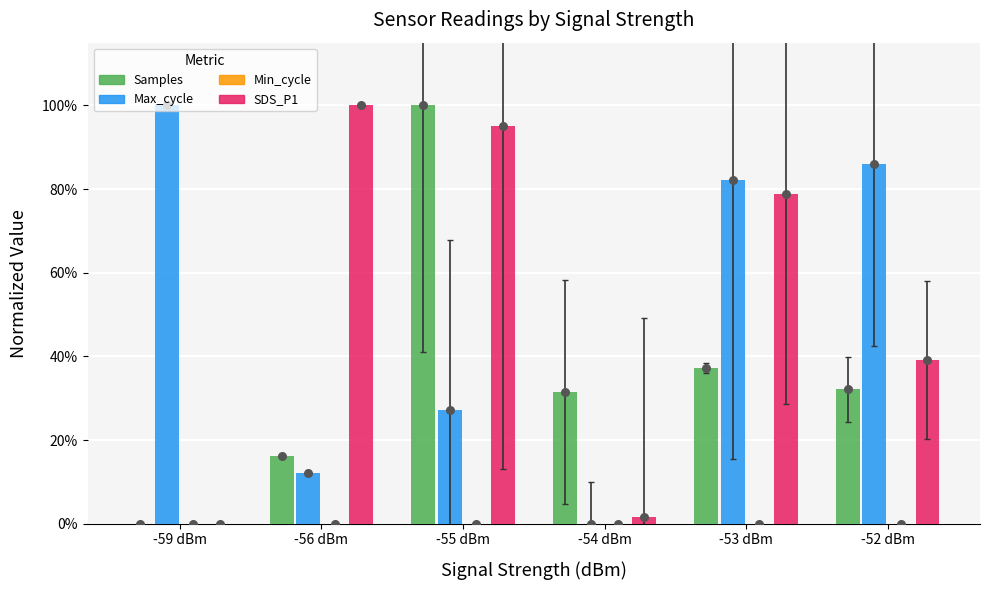

At which category is the sum across all series the highest?

-55 dBm